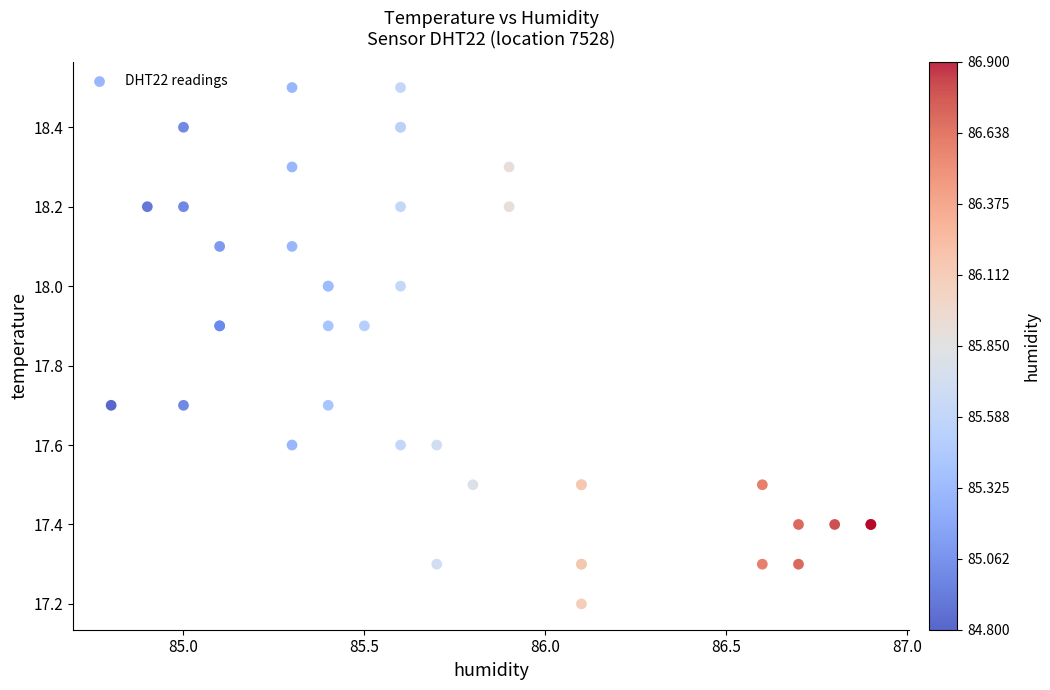

What Y value in the scatter plot is closest to 17?

17.2